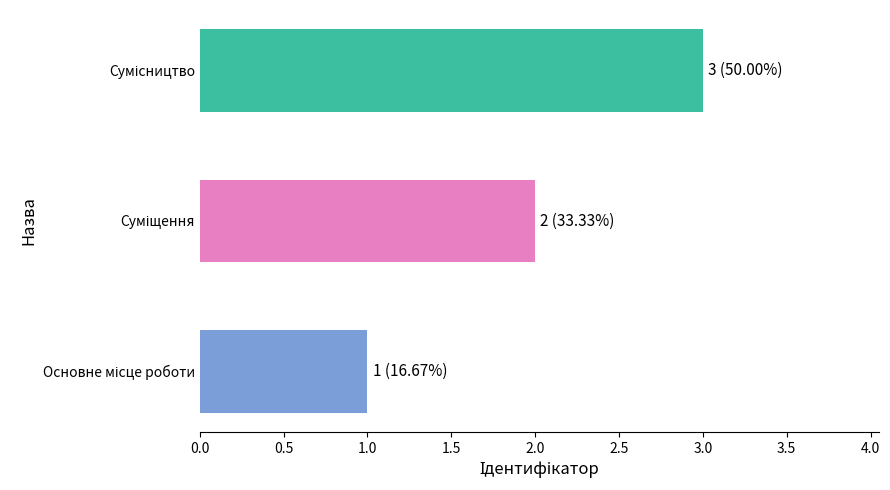

What is the sum of all values?

6